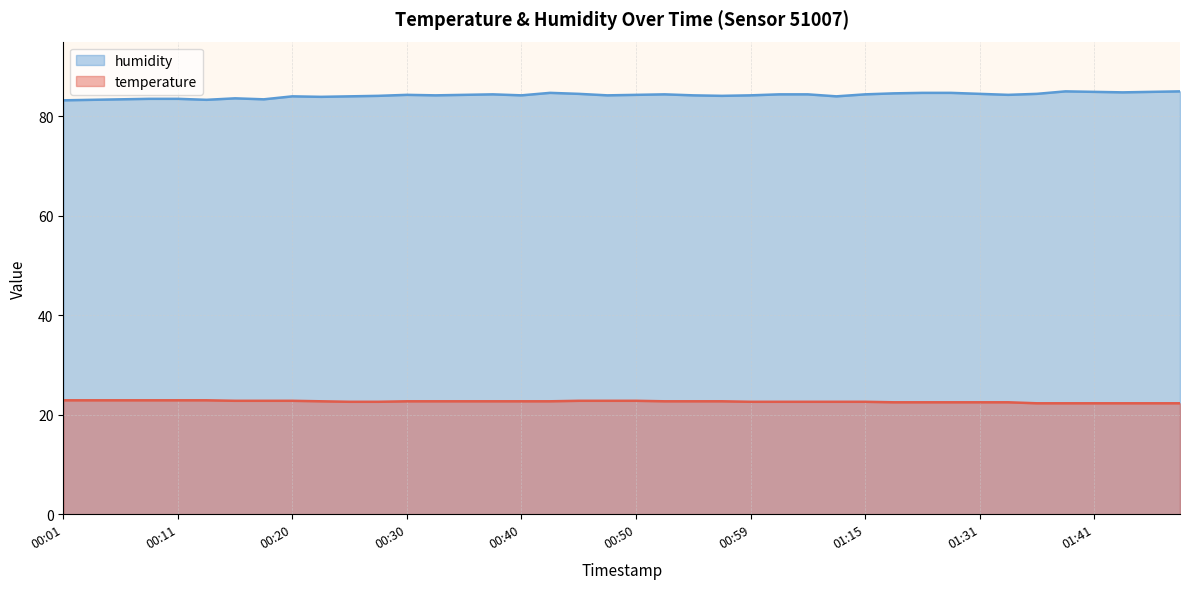

Reading left to right, transcribe all the data shown in this chart.

temperature: 22.9	22.9	22.9	22.9	22.9	22.9	22.8	22.8	22.8	22.7	22.6	22.6	22.7	22.7	22.7	22.7	22.7	22.7	22.8	22.8	22.8	22.7	22.7	22.7	22.6	22.6	22.6	22.6	22.6	22.5	22.5	22.5	22.5	22.5	22.3	22.3	22.3	22.3	22.3	22.3
humidity: 83.2	83.3	83.4	83.5	83.5	83.3	83.6	83.4	84.0	83.9	84.0	84.1	84.3	84.2	84.3	84.4	84.2	84.7	84.5	84.2	84.3	84.4	84.2	84.1	84.2	84.4	84.4	84.0	84.4	84.6	84.7	84.7	84.5	84.3	84.5	85.0	84.9	84.8	84.9	85.0